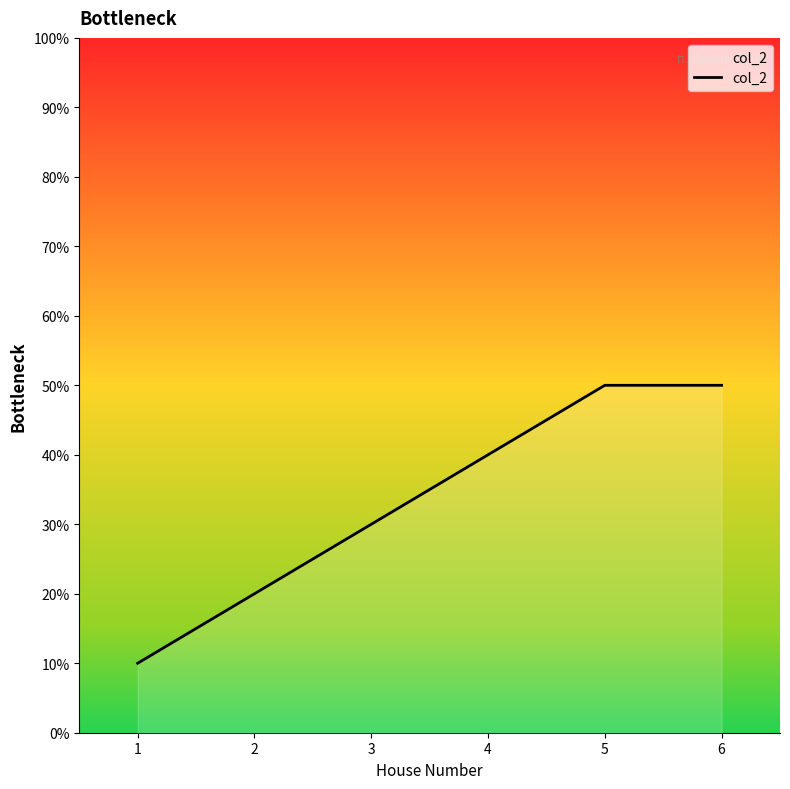

Is this an area chart (filled region under the line)?

Yes